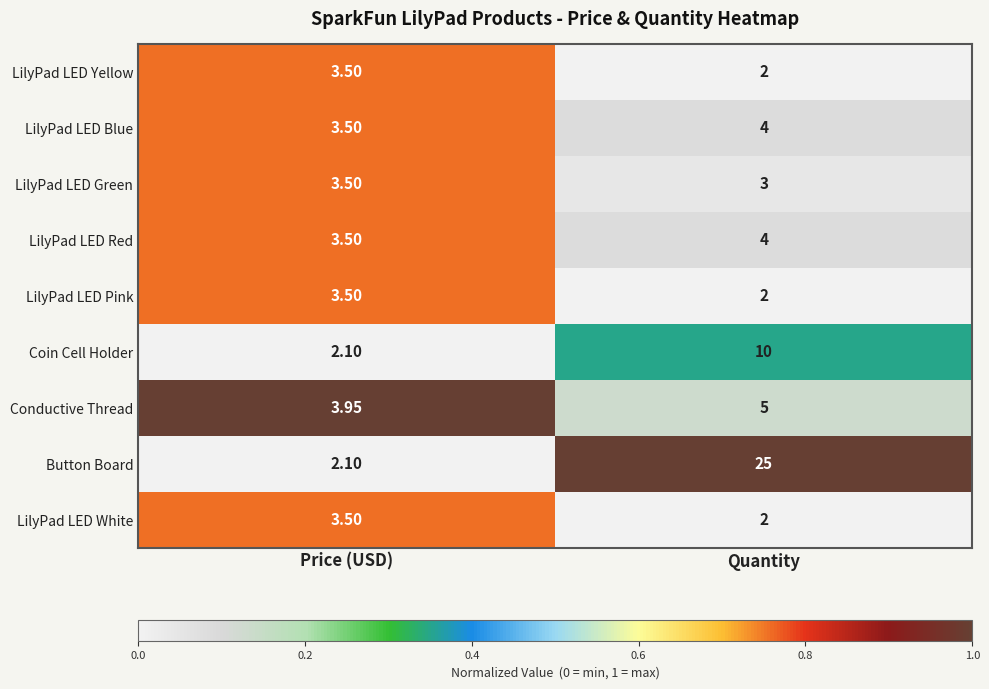

What is the spread (max minus min) of values at Price (USD)?

1.9